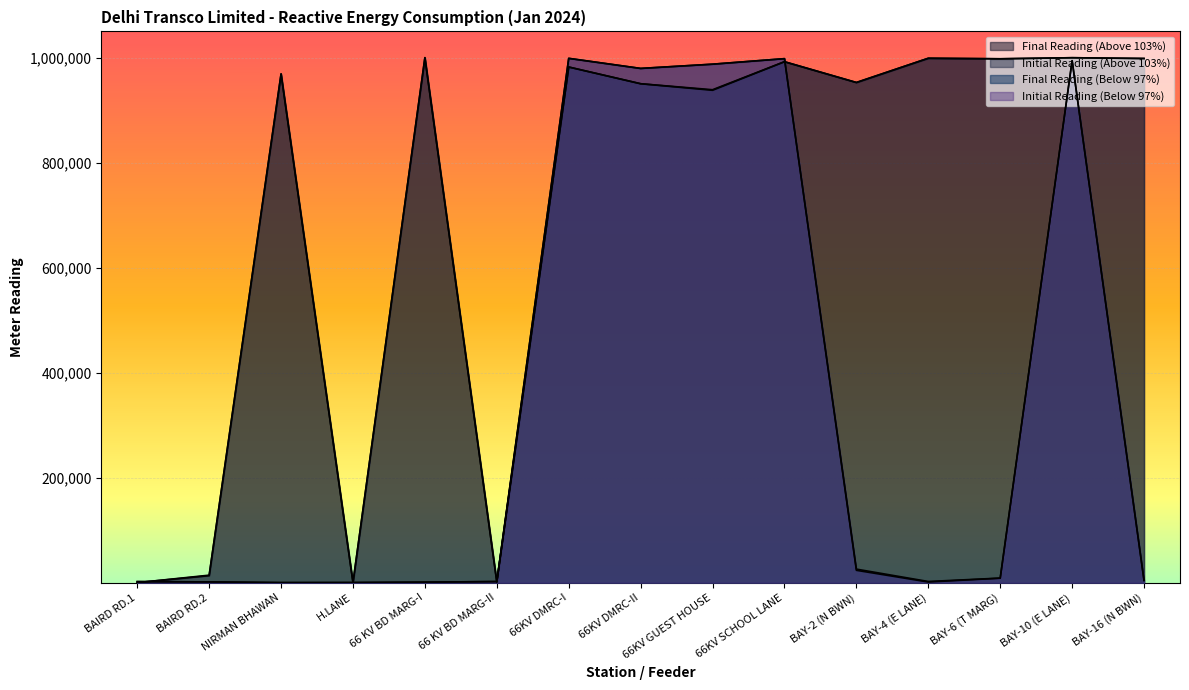

What is the label of the 6th point from the right?

66KV SCHOOL LANE